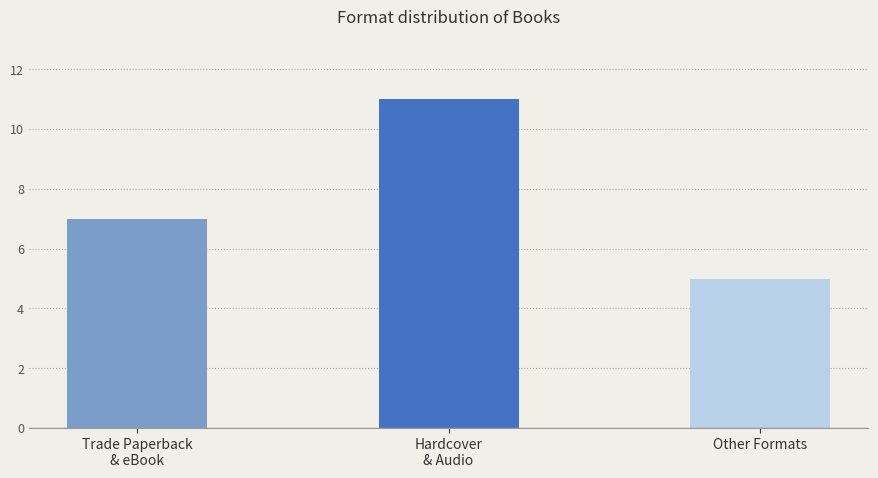

How many values exceed 7?

1